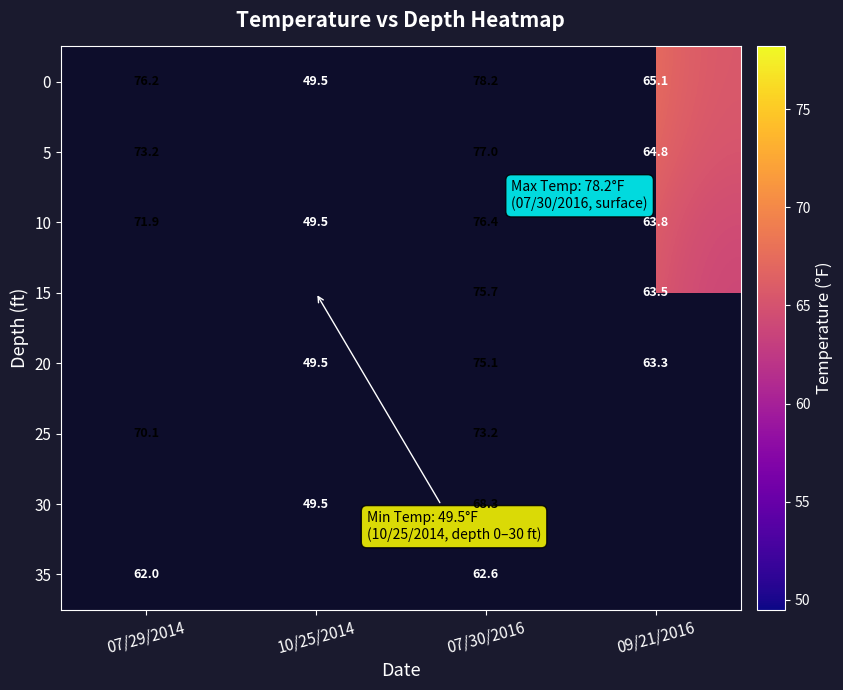

What is the difference between the second highest and second lowest values in the 0 series?

11.1